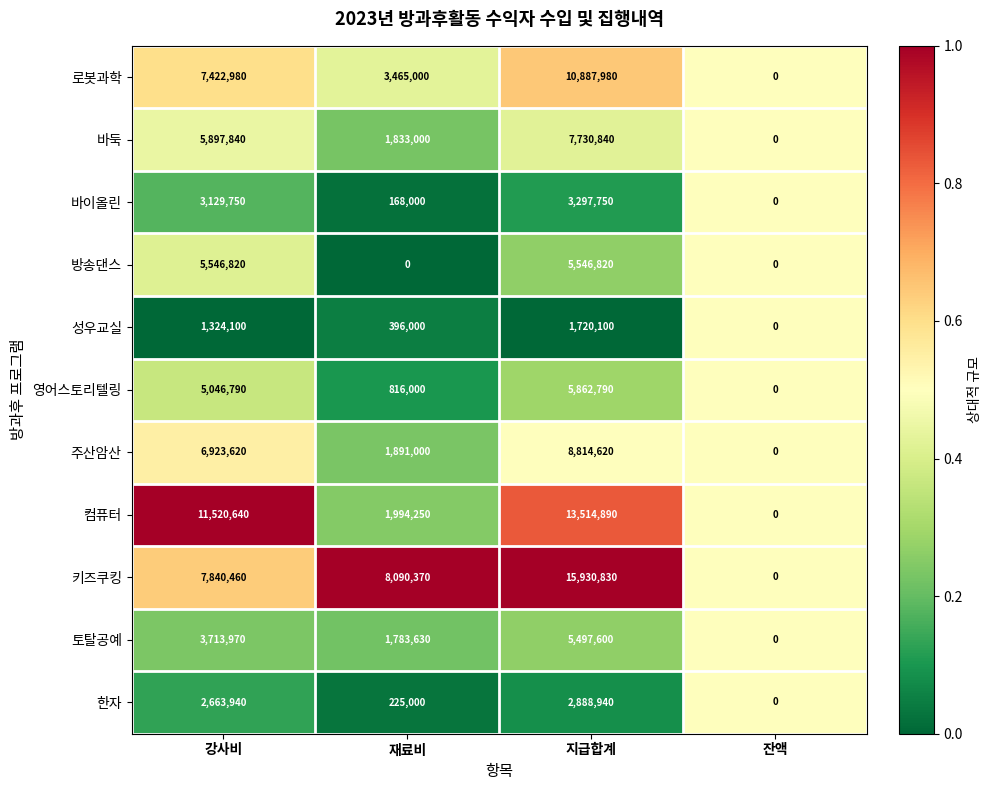

What value does the 로봇과학 series have at 지급합계, to the nearest 10?

10887980